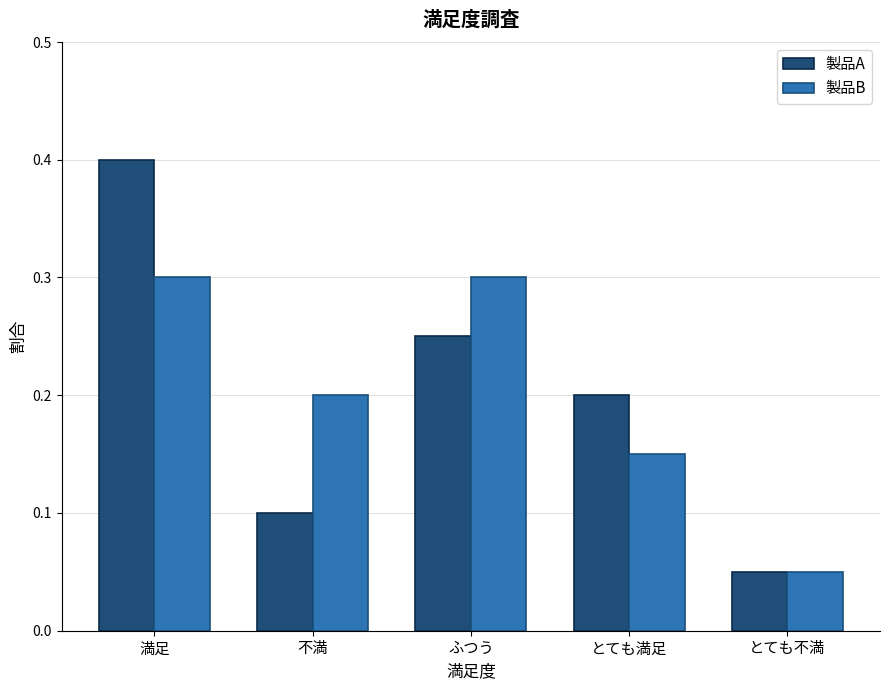

How many bars are there in total?

10